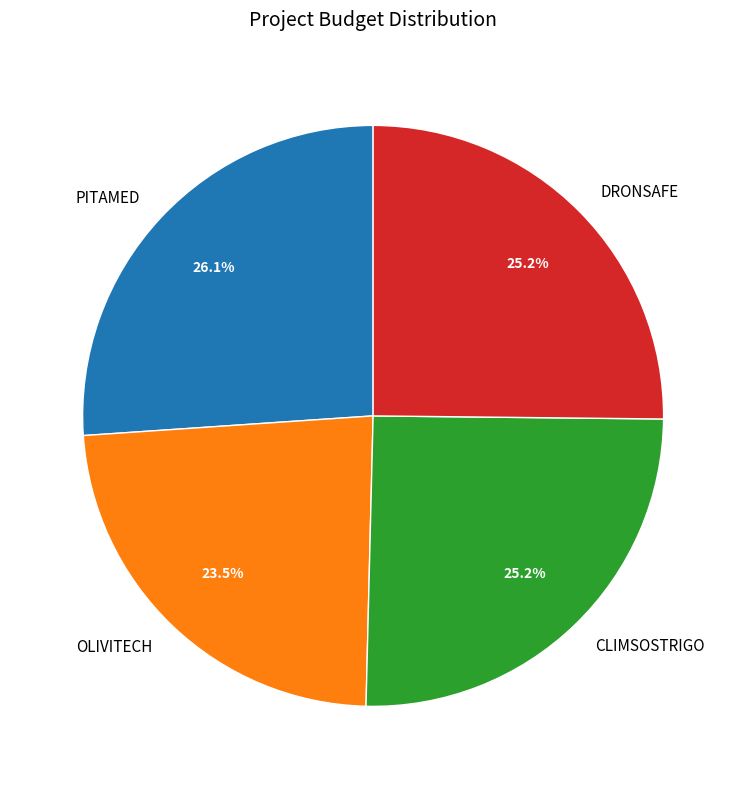

Does OLIVITECH represent more than half of the total?

No